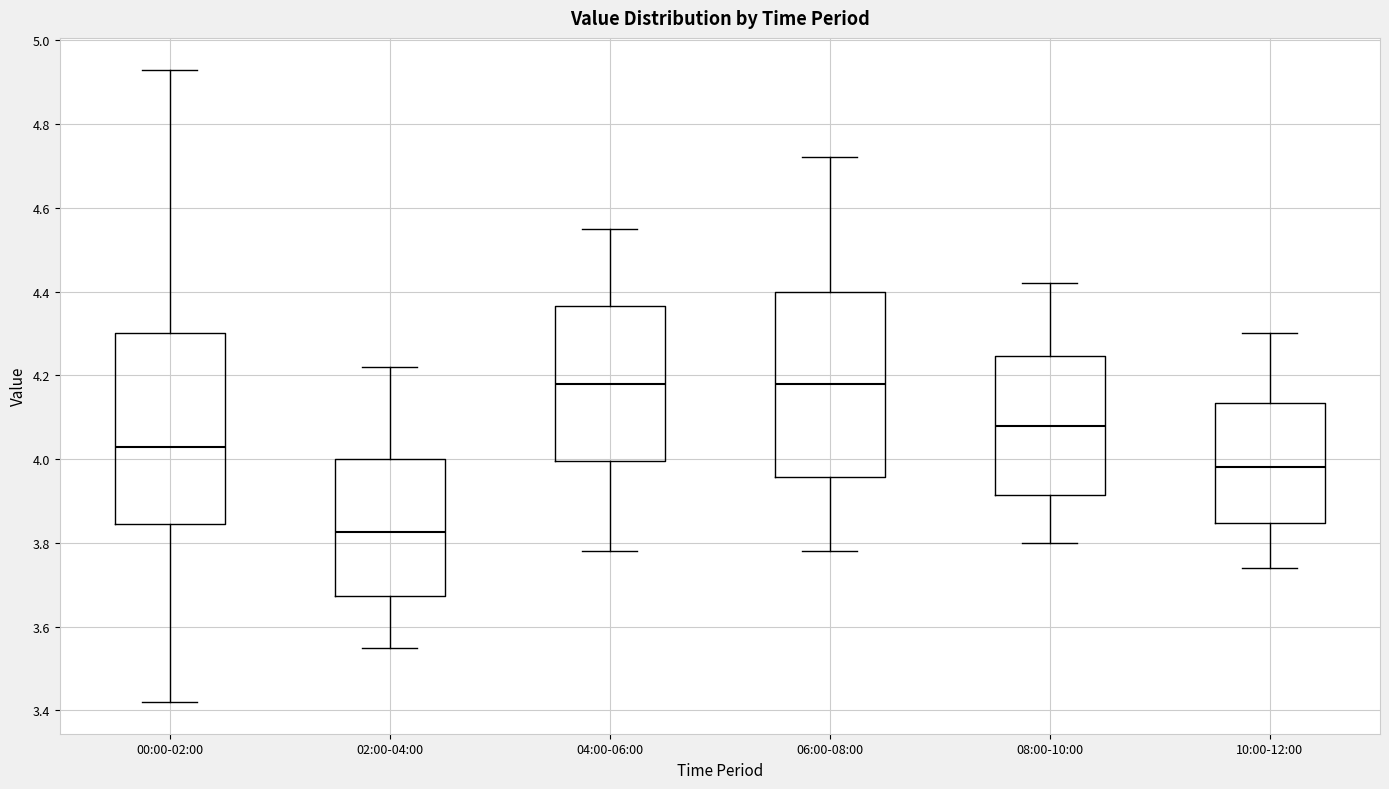

Reading left to right, read every box against the y-axis: the position of its median line, the range the box covers, and the ends of its whiskers. The values are not printed on the chart, so give them approximately, as read against the axis.

00:00-02:00: median 4.04, box 3.84 to 4.30, whiskers 3.42 to 4.94
02:00-04:00: median 3.82, box 3.68 to 4.00, whiskers 3.56 to 4.22
04:00-06:00: median 4.18, box 4.00 to 4.36, whiskers 3.78 to 4.56
06:00-08:00: median 4.18, box 3.96 to 4.40, whiskers 3.78 to 4.72
08:00-10:00: median 4.08, box 3.92 to 4.24, whiskers 3.80 to 4.42
10:00-12:00: median 3.98, box 3.84 to 4.14, whiskers 3.74 to 4.30